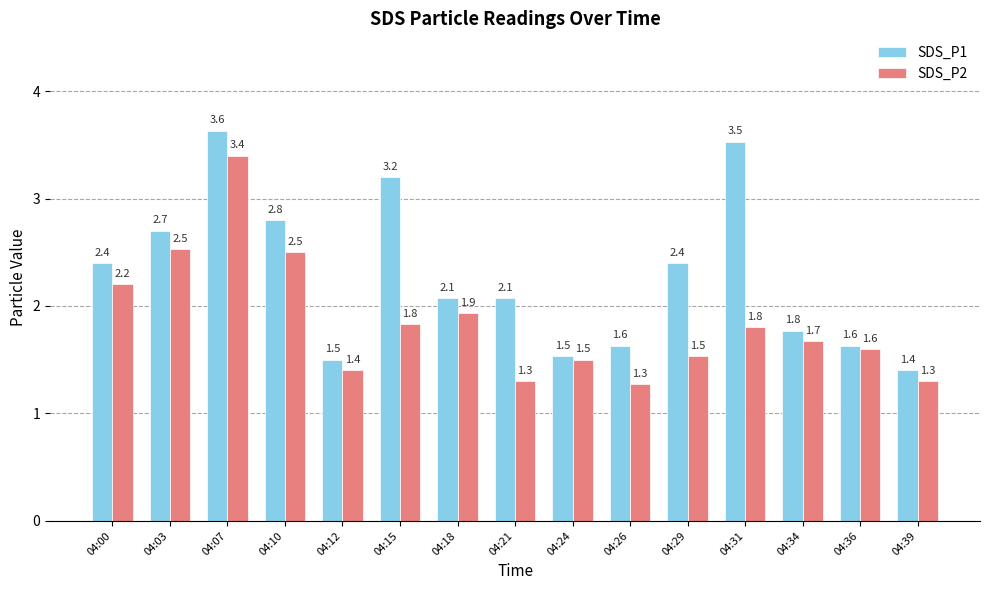

What are all the series names shown in the legend?

SDS_P1, SDS_P2